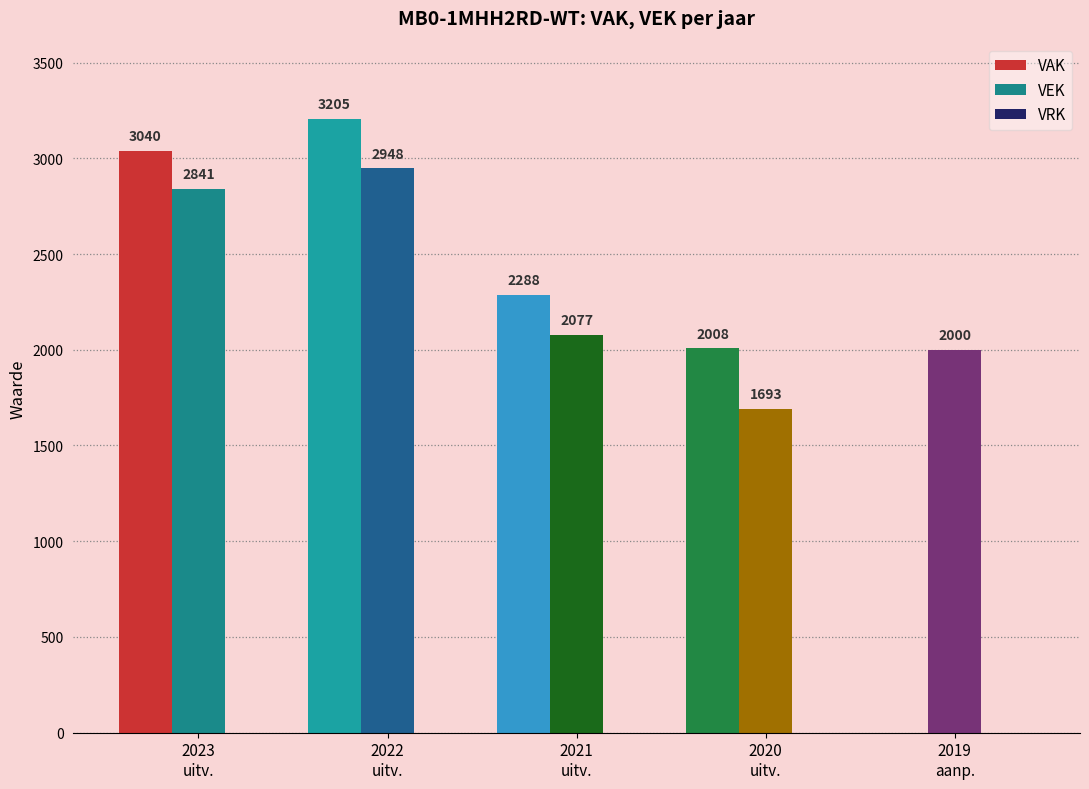

Which series has the largest total across all categories?

VEK